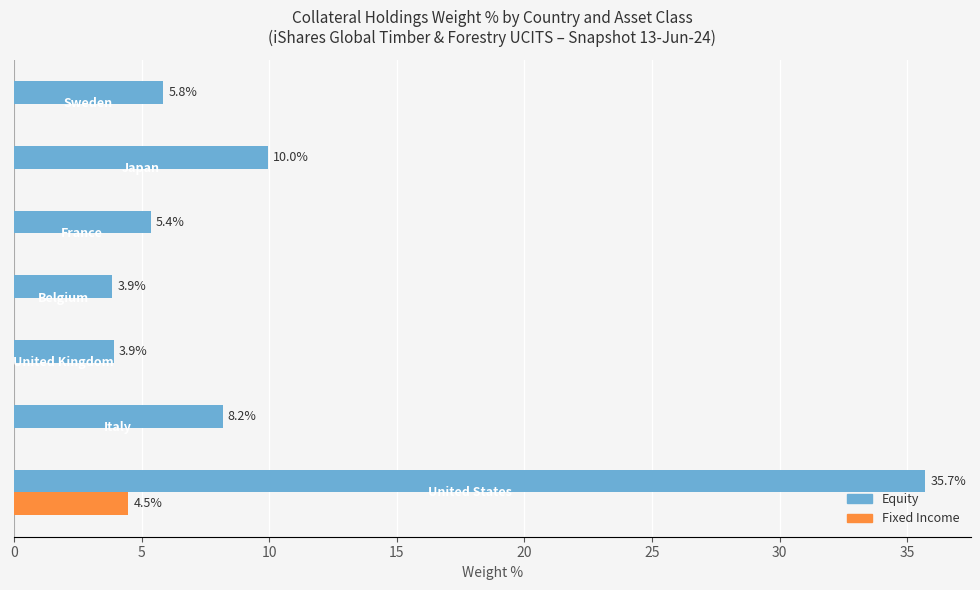

Which series has the largest total across all categories?

Equity